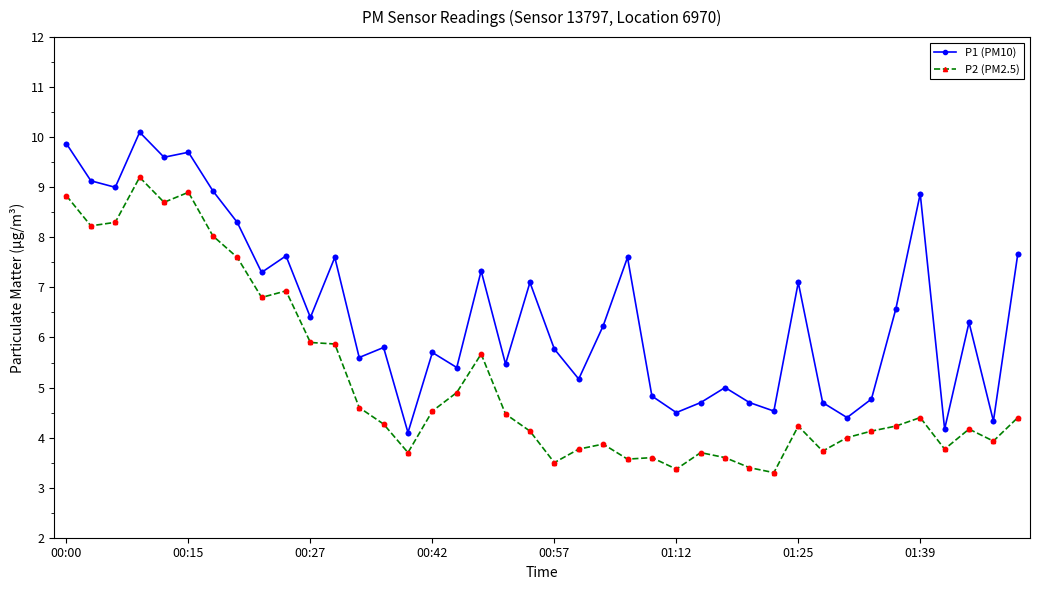

What is the average value of the P2 (PM2.5) series?

5.2